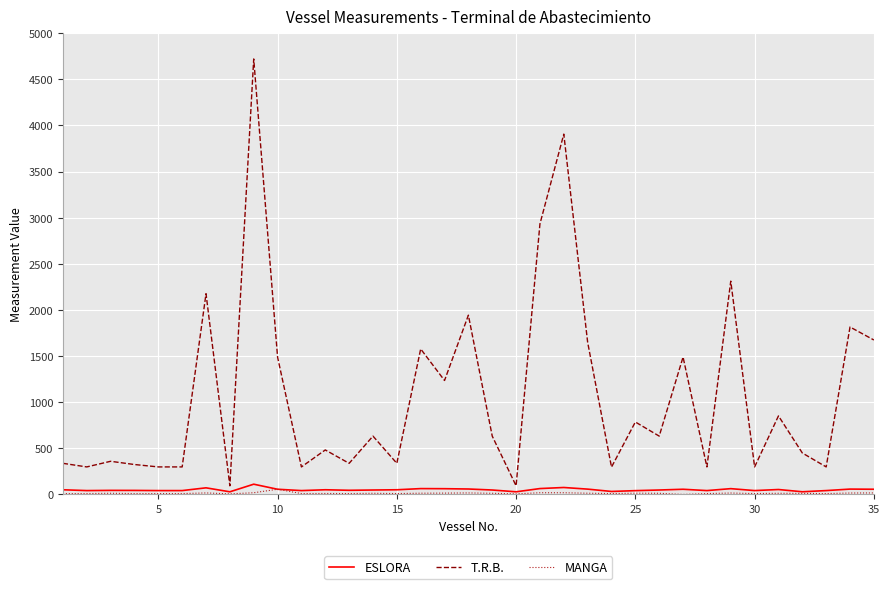

What is the lowest value of the T.R.B. series?

93.1